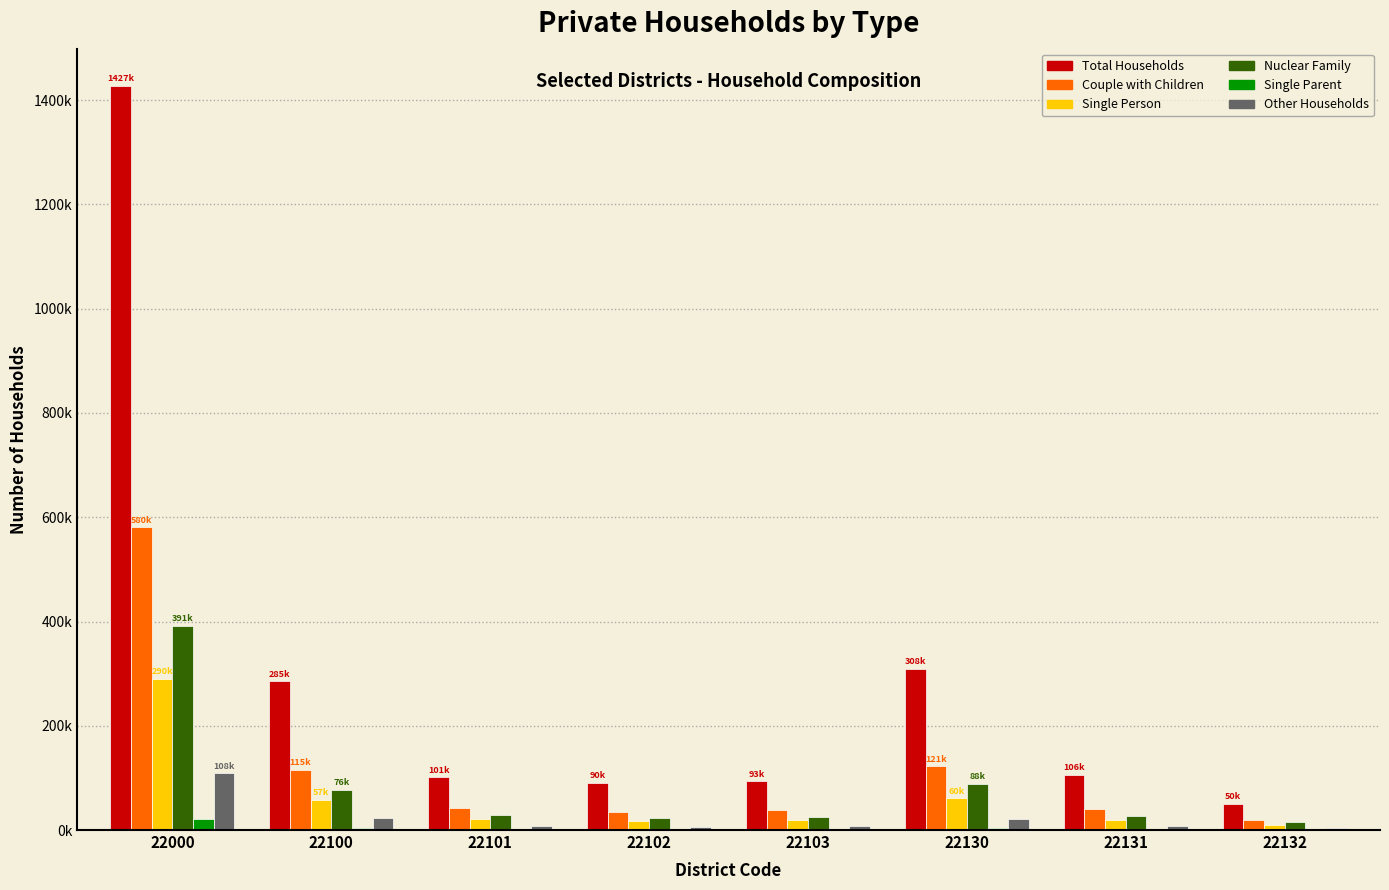

What are all the series names shown in the legend?

Total Households, Couple with Children, Single Person, Nuclear Family, Single Parent, Other Households